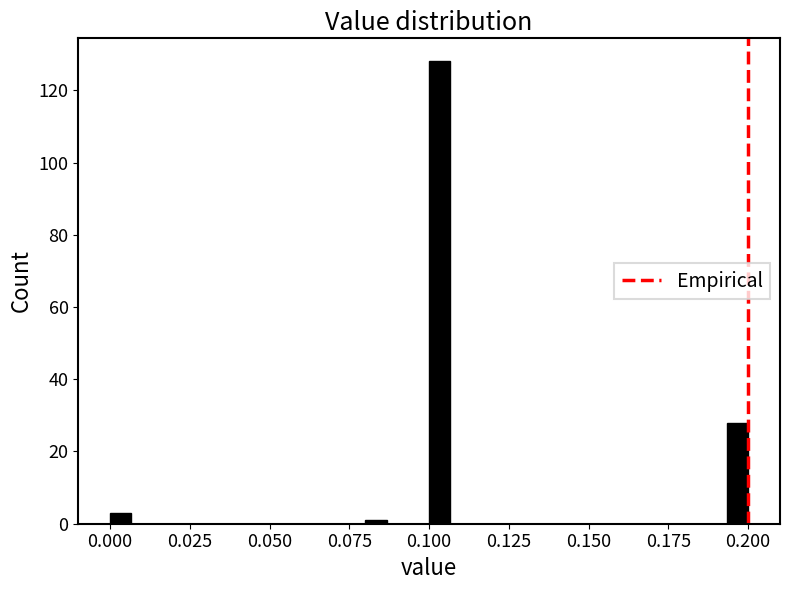

Read against the x-axis, roughly where is the centre of the tallest bar?

0.105